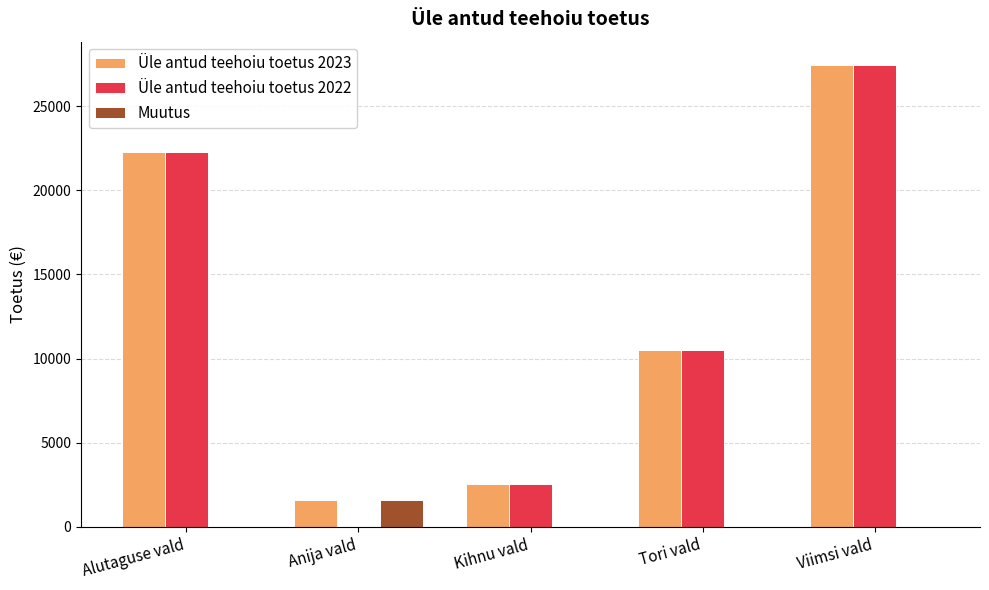

At which category is the sum across all series the highest?

Viimsi vald